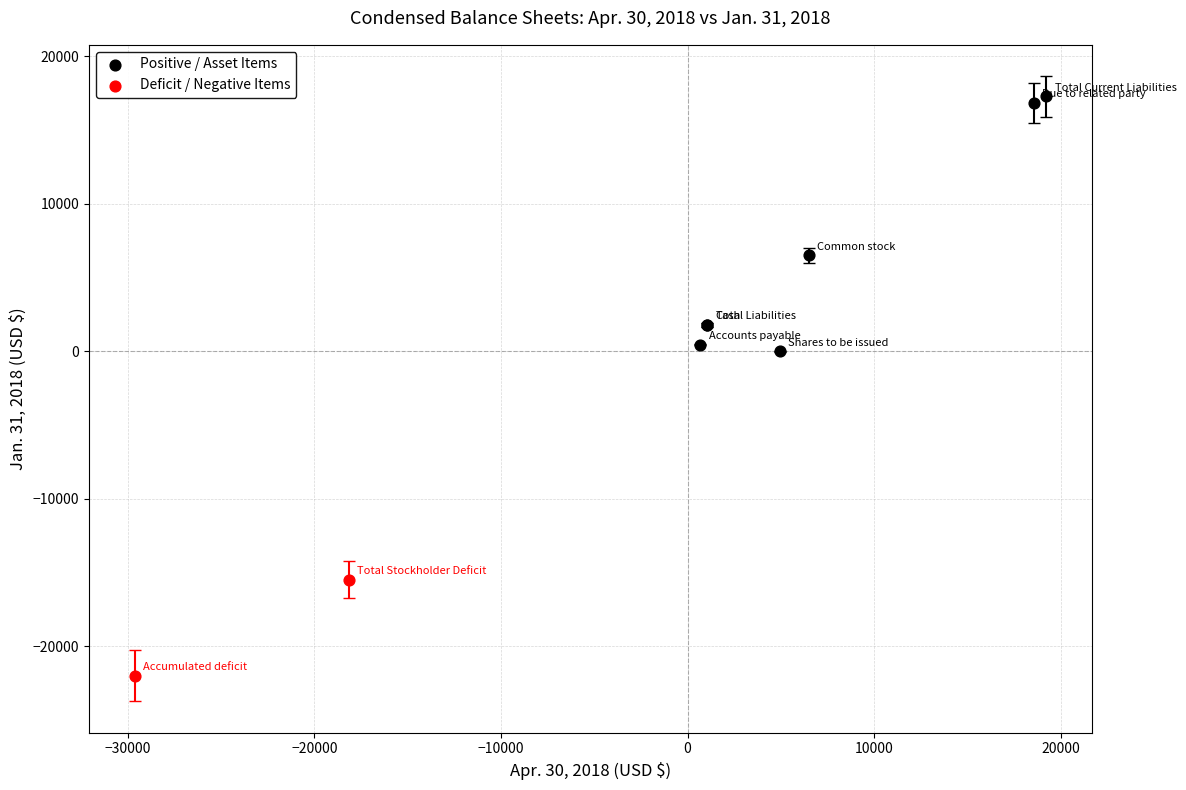

What are all the series names shown in the legend?

Positive / Asset Items, Deficit / Negative Items